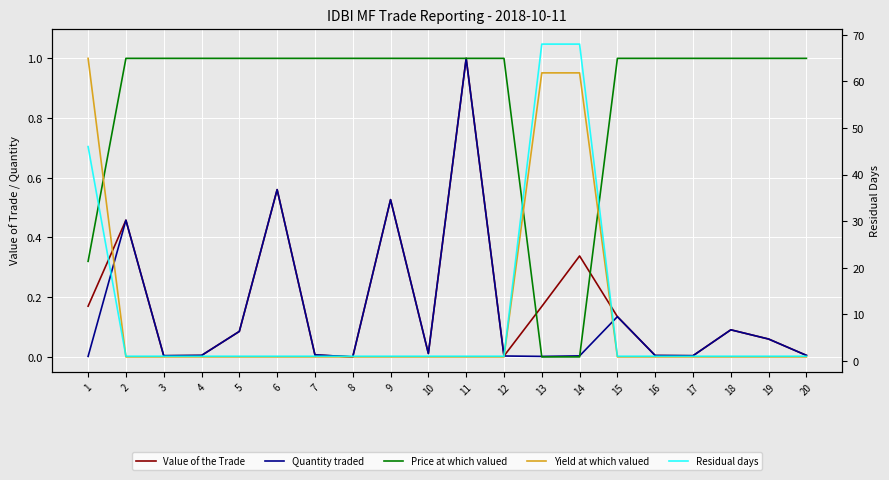

Is the value of Value of the Trade at 4 greater than the value of Quantity traded at 6?

No